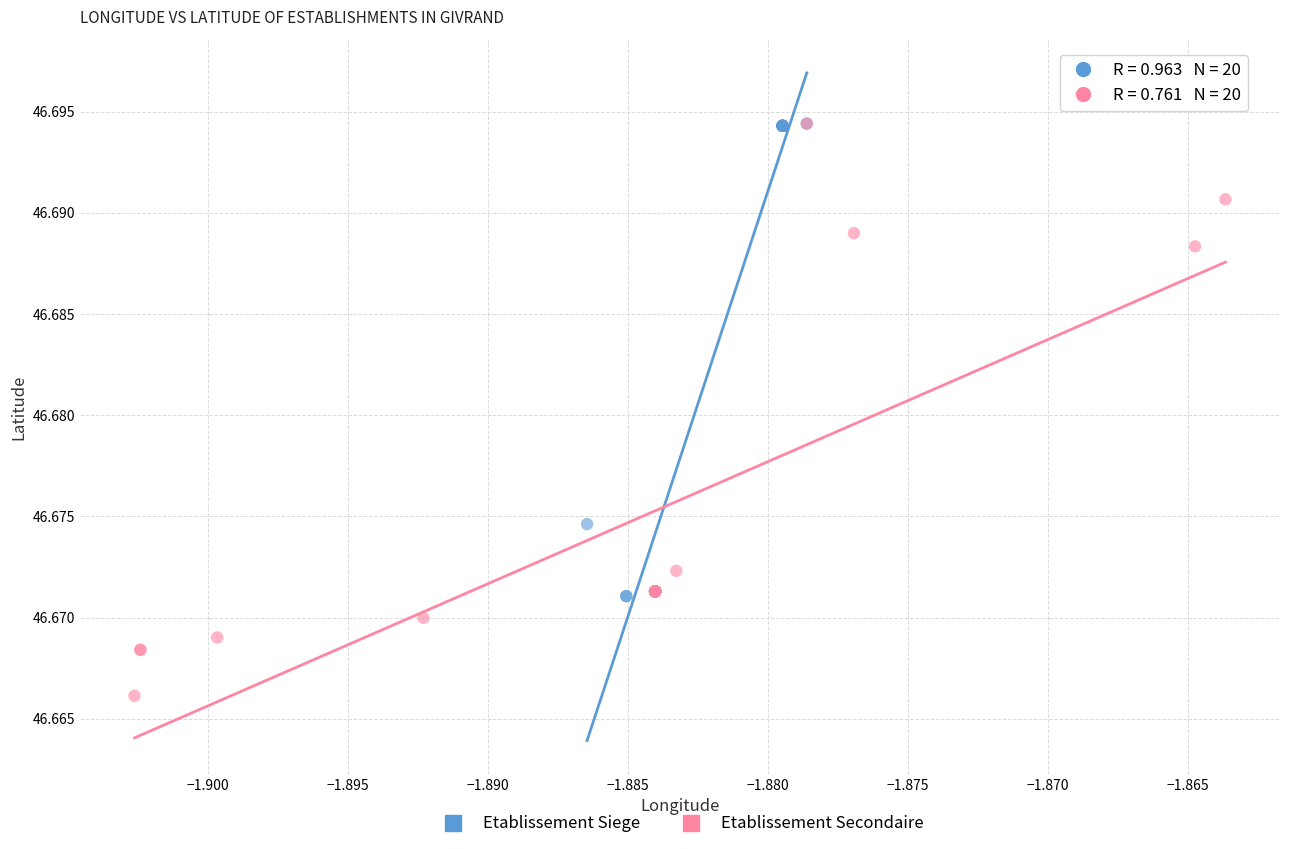

What are all the series names shown in the legend?

Etablissement Siege, Etablissement Secondaire